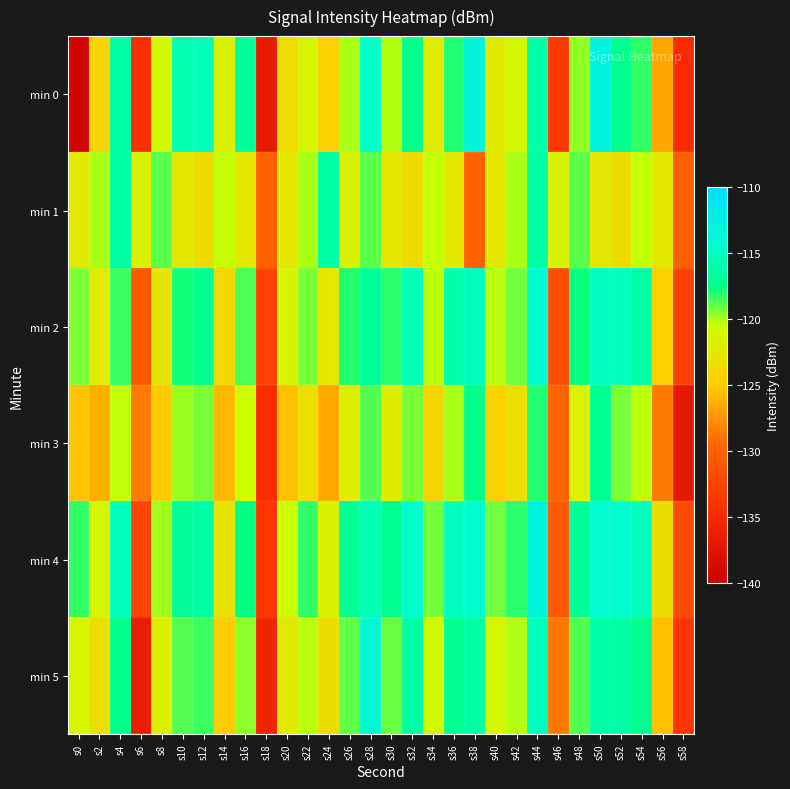

Reading right to left, transcribe all the data shown in this chart.

min 0: s58=-134.8	s56=-126.5	s54=-118.2	s52=-117.3	s50=-113.1	s48=-119.7	s46=-133.6	s44=-116.1	s42=-121.2	s40=-122.2	s38=-113.3	s36=-118.1	s34=-122.2	s32=-117.4	s30=-120.1	s28=-114.7	s26=-120.0	s24=-124.5	s22=-121.3	s20=-123.5	s18=-136.7	s16=-116.6	s14=-121.9	s12=-115.3	s10=-115.8	s8=-121.0	s6=-134.5	s4=-116.4	s2=-124.2	s0=-139.3
min 1: s58=-129.9	s56=-122.5	s54=-120.4	s52=-123.6	s50=-122.6	s48=-118.8	s46=-121.7	s44=-116.3	s42=-120.1	s40=-122.4	s38=-129.9	s36=-122.5	s34=-120.4	s32=-123.6	s30=-122.6	s28=-118.8	s26=-121.7	s24=-116.3	s22=-120.1	s20=-122.4	s18=-129.9	s16=-122.5	s14=-120.4	s12=-123.6	s10=-122.6	s8=-118.8	s6=-121.7	s4=-116.3	s2=-120.1	s0=-122.4
min 2: s58=-132.8	s56=-124.5	s54=-116.2	s52=-115.3	s50=-115.1	s48=-117.7	s46=-131.6	s44=-114.1	s42=-119.2	s40=-120.2	s38=-115.3	s36=-116.1	s34=-120.2	s32=-115.4	s30=-118.1	s28=-116.7	s26=-118.0	s24=-122.5	s22=-119.3	s20=-121.5	s18=-132.7	s16=-118.6	s14=-123.9	s12=-117.3	s10=-117.8	s8=-123.0	s6=-130.5	s4=-118.4	s2=-122.2	s0=-119.3
min 3: s58=-136.8	s56=-128.5	s54=-120.2	s52=-119.3	s50=-117.1	s48=-121.7	s46=-129.6	s44=-118.1	s42=-123.2	s40=-124.2	s38=-117.3	s36=-120.1	s34=-124.2	s32=-119.4	s30=-122.1	s28=-118.7	s26=-122.0	s24=-126.5	s22=-123.3	s20=-125.5	s18=-134.7	s16=-120.6	s14=-125.9	s12=-119.3	s10=-119.8	s8=-125.0	s6=-128.5	s4=-120.4	s2=-126.2	s0=-125.3
min 4: s58=-131.8	s56=-123.5	s54=-115.2	s52=-114.3	s50=-114.1	s48=-116.7	s46=-130.6	s44=-113.1	s42=-118.2	s40=-119.2	s38=-114.3	s36=-115.1	s34=-119.2	s32=-114.4	s30=-117.1	s28=-115.7	s26=-117.0	s24=-121.5	s22=-118.3	s20=-120.5	s18=-133.7	s16=-117.6	s14=-122.9	s12=-116.3	s10=-116.8	s8=-120.0	s6=-132.5	s4=-115.4	s2=-121.2	s0=-118.3
min 5: s58=-133.8	s56=-125.5	s54=-117.2	s52=-116.3	s50=-116.1	s48=-118.7	s46=-128.6	s44=-115.1	s42=-120.2	s40=-121.2	s38=-116.3	s36=-117.1	s34=-121.2	s32=-116.4	s30=-119.1	s28=-113.7	s26=-119.0	s24=-123.5	s22=-120.3	s20=-122.5	s18=-135.7	s16=-119.6	s14=-124.9	s12=-118.3	s10=-118.8	s8=-122.0	s6=-136.5	s4=-117.4	s2=-123.2	s0=-121.3